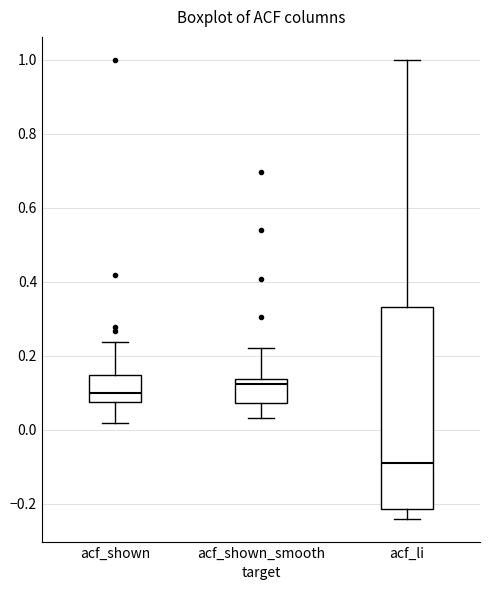

Comparing the boxes themselves (not the whiskers), which one is the tallest?

acf_li